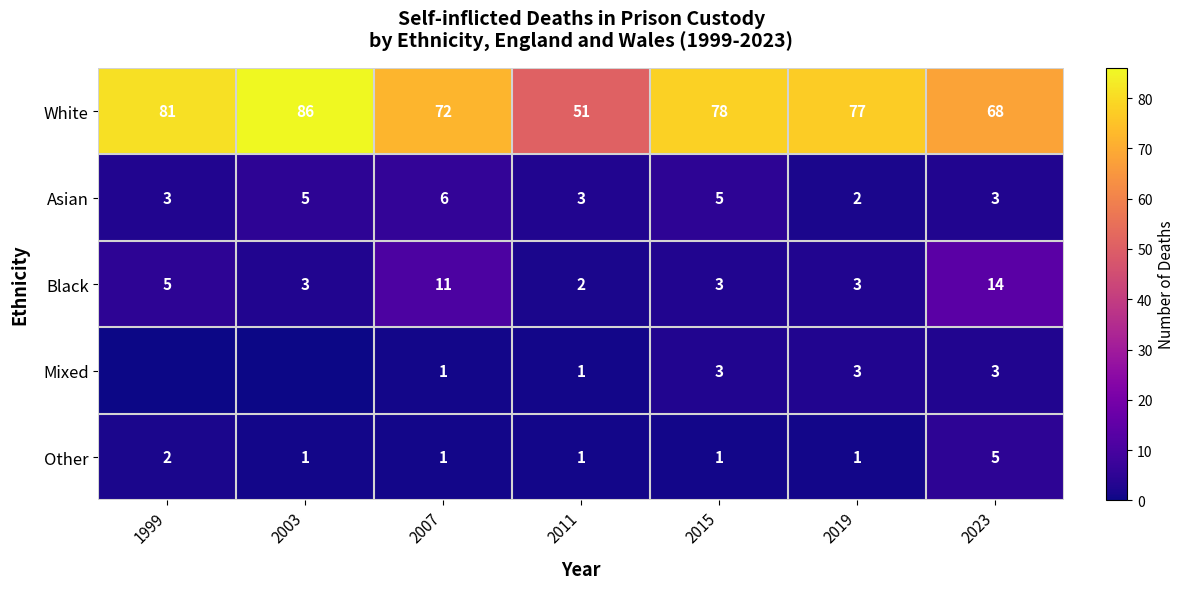

Where does the White series first go above 77?

1999